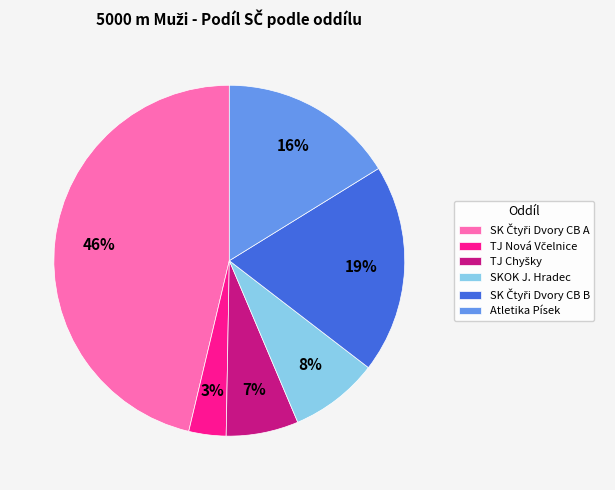

Combined, do Atletika Písek and SKOK J. Hradec account for over 50%?

No